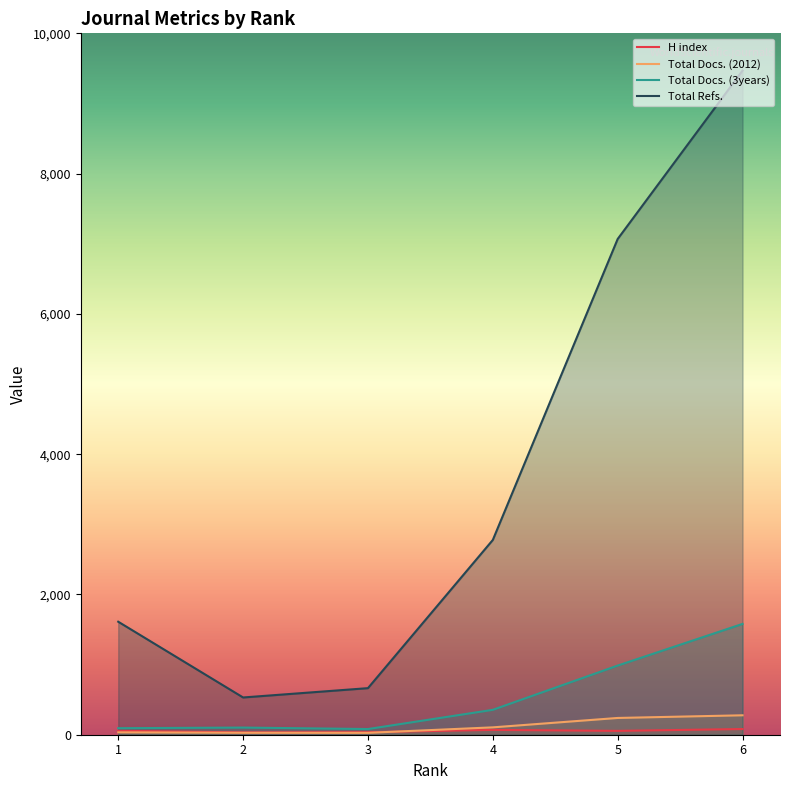

Rank the categories by Total Docs. (2012) value from highest to lowest.

6, 5, 4, 1, 2, 3